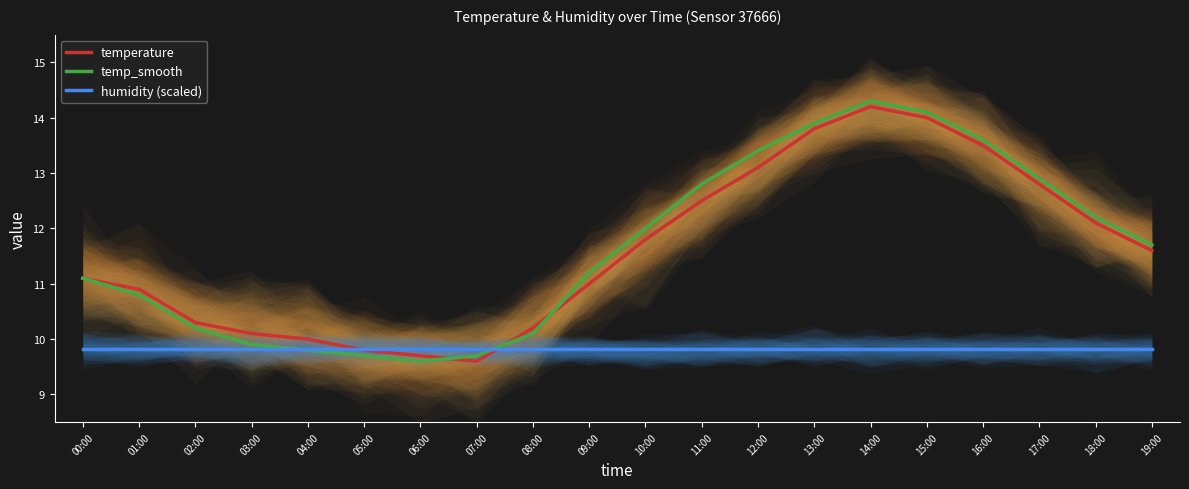

Is the value of temp_smooth at 07:00 greater than the value of temperature at 11:00?

No